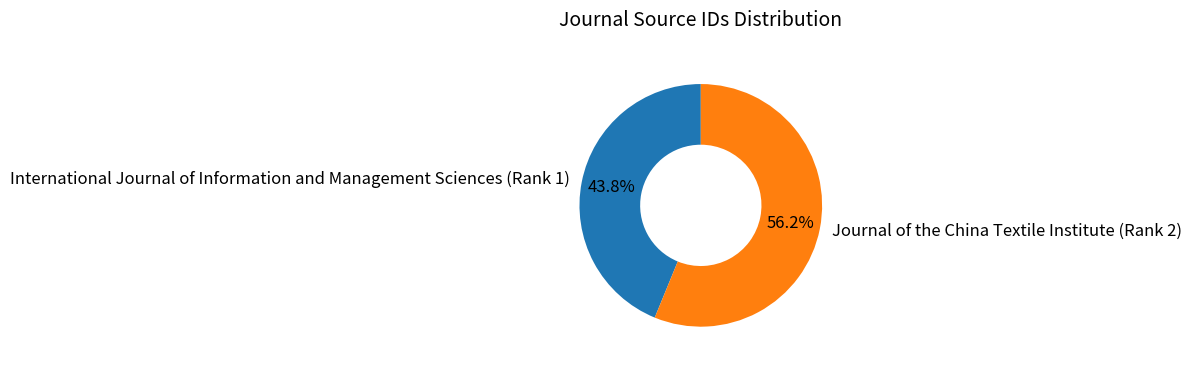

How many slices are in this pie chart?

2